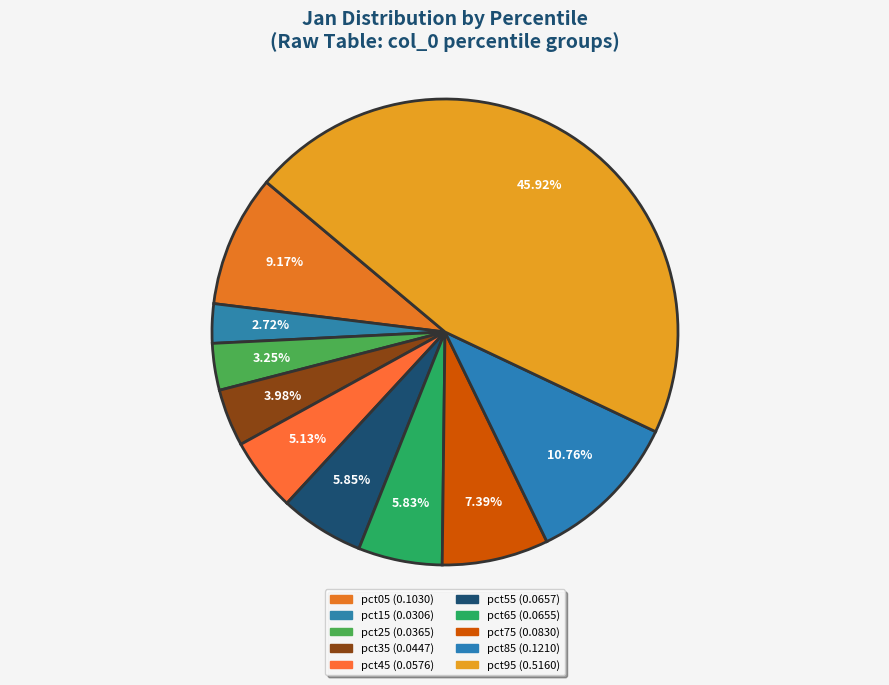

To the nearest percent, what portion does pct65 represent?

6%